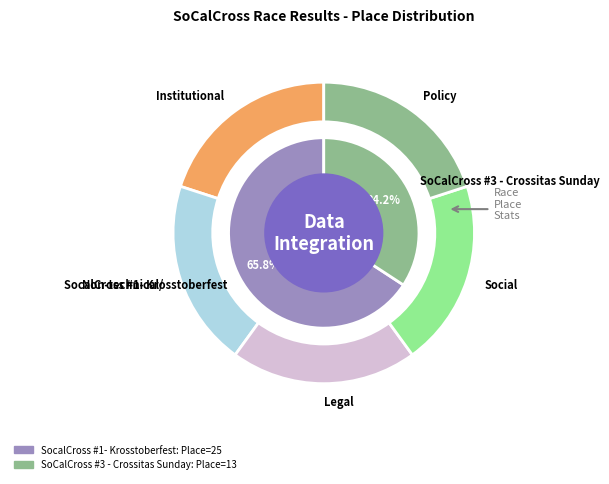

Approximately how many times larger is the value at SoCalCross #3 - Crossitas Sunday compared to SocalCross #1- Krosstoberfest?

0.5